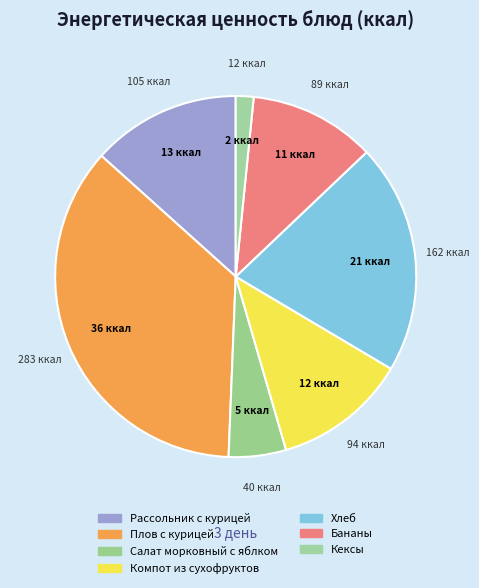

True or false: Салат морковный с яблком accounts for 5% of the total.

True